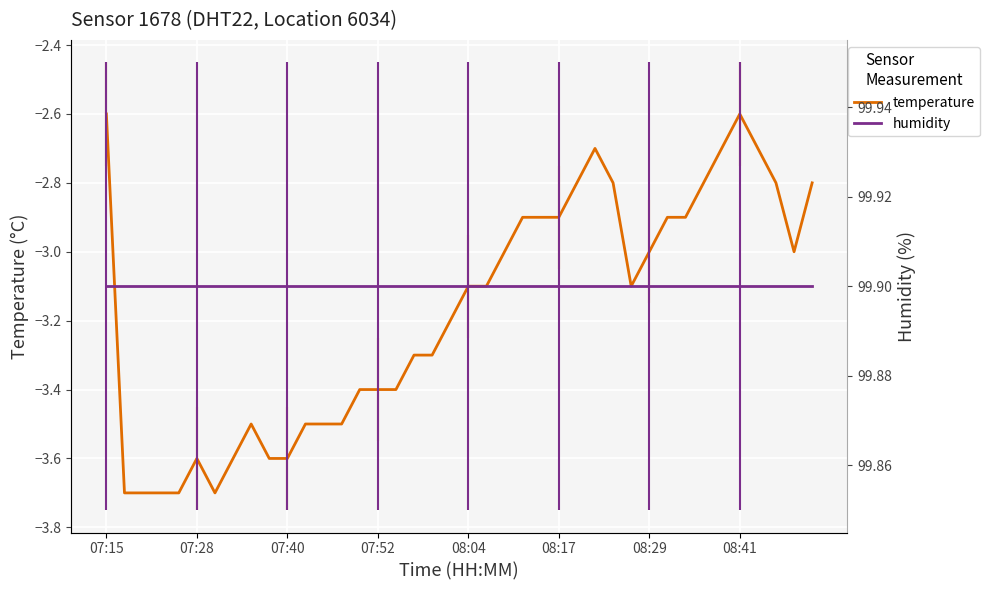

Is this an area chart (filled region under the line)?

No